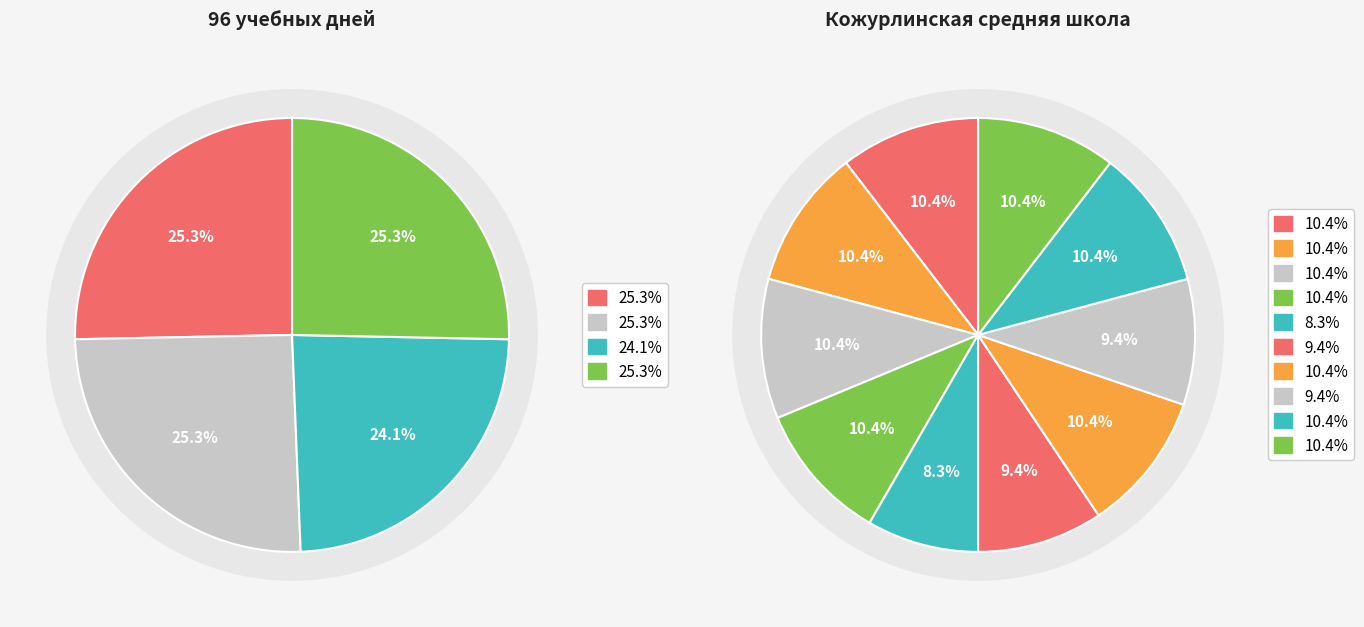

Do январь and сентябрь together represent more than half of the pie?

No